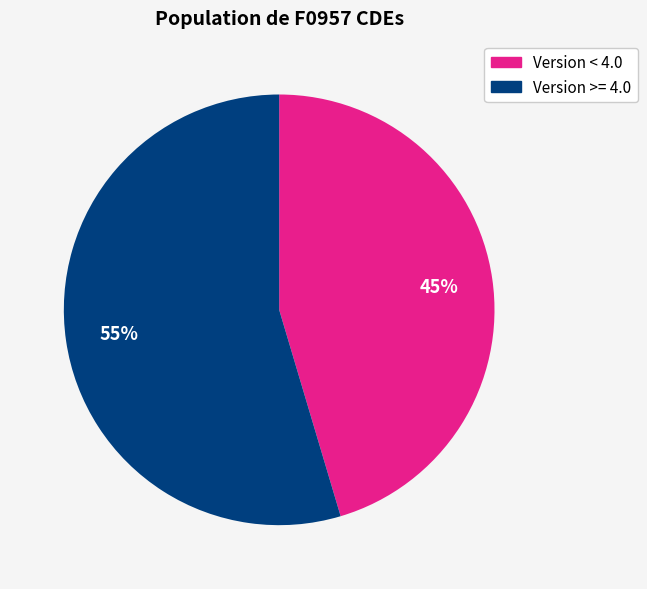

To the nearest percent, what is the average slice percentage?

50%